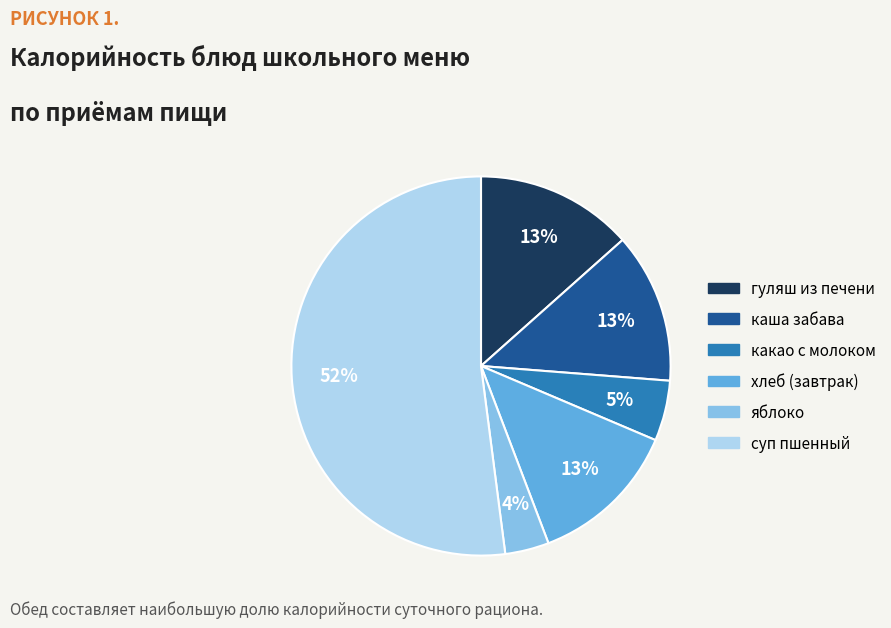

How many segments does this pie chart have?

6